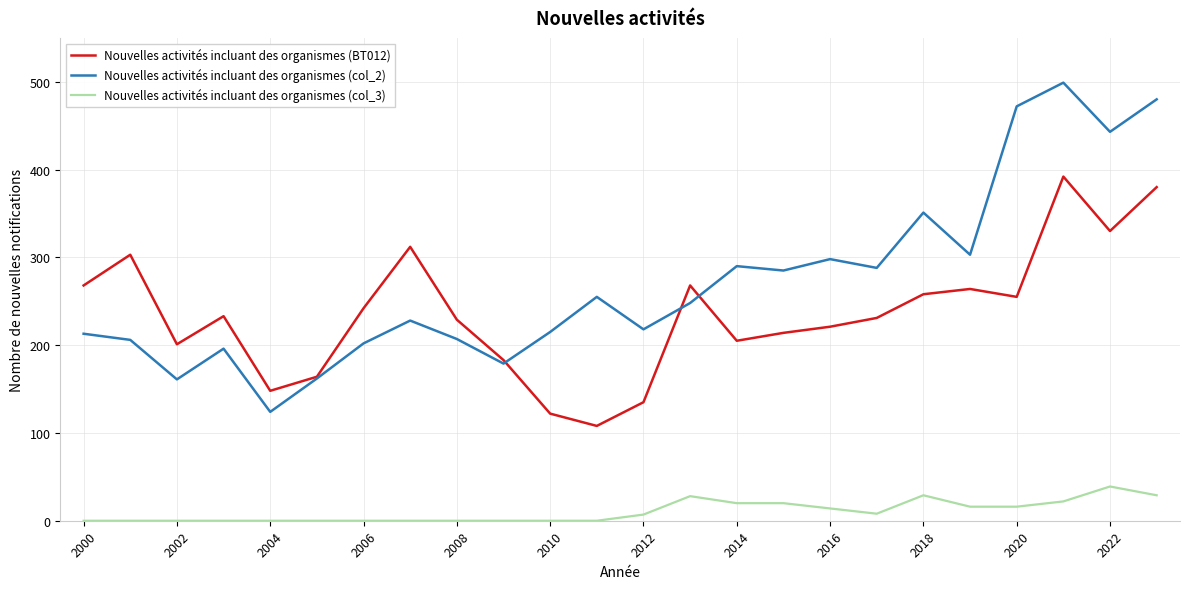

True or false: Nouvelles activités incluant des organismes (col_2) and Nouvelles activités incluant des organismes (col_3) intersect in this chart.

False